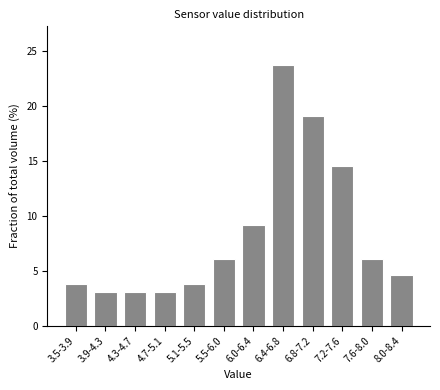

Reading right to left, list all the values displayed in this chart.

4.6	6.1	14.5	19.1	23.7	9.2	6.1	3.8	3.1	3.1	3.1	3.8